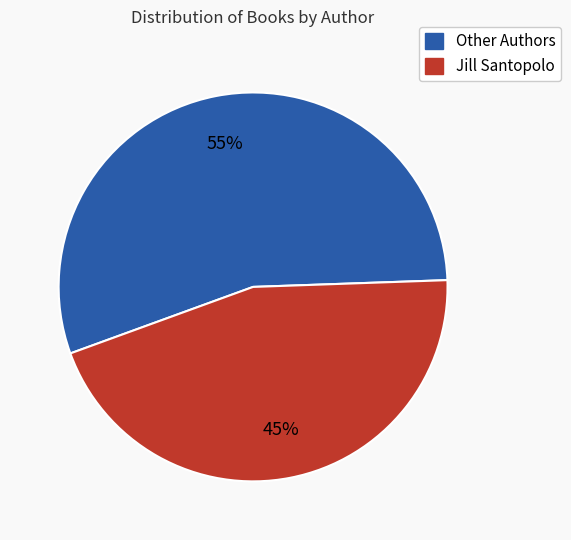

Is there any slice that represents more than half of the pie?

Yes